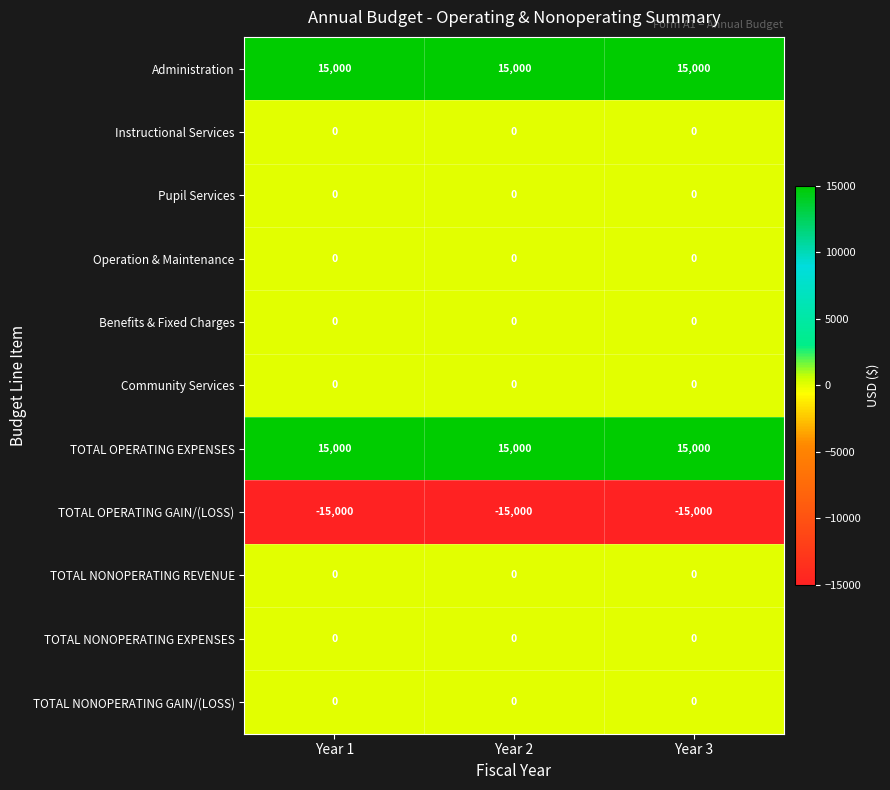

What is the greatest value displayed?

15000